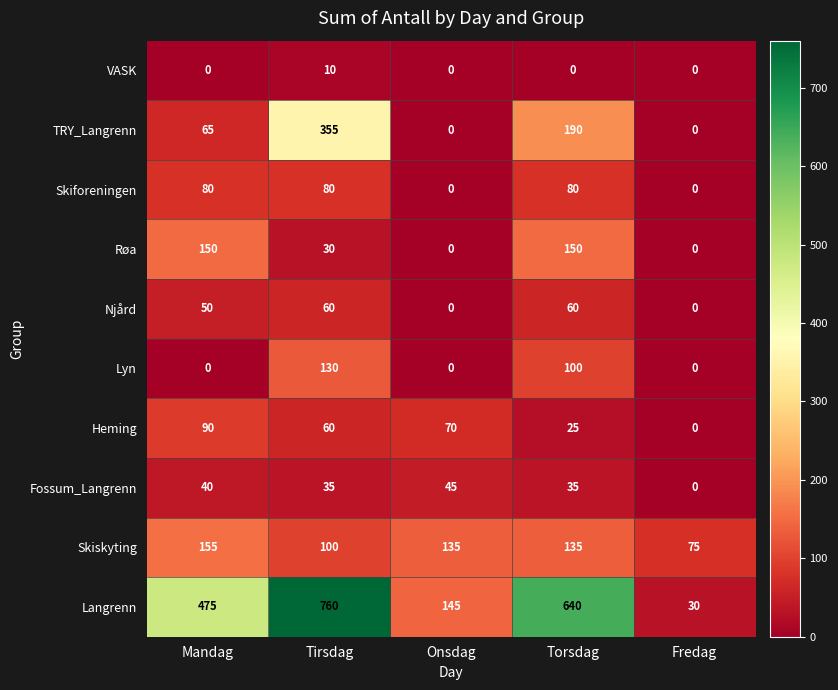

What is the difference between the maximum and minimum values in the Heming series?

90